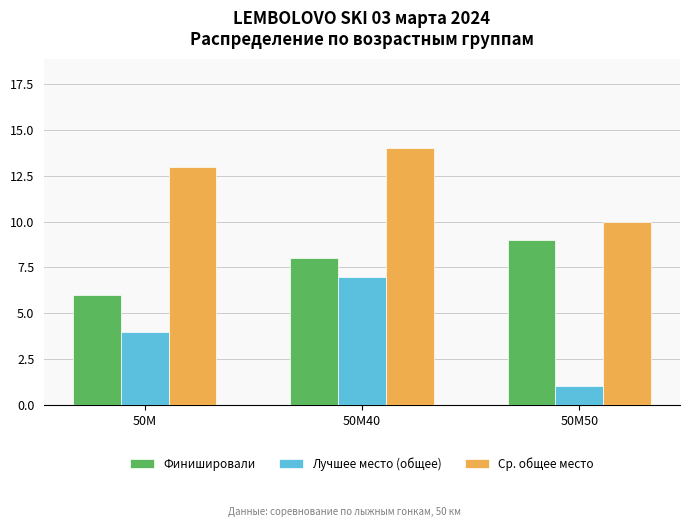

What is the sum of the Лучшее место (общее) values at 50М40 and 50М50?

8